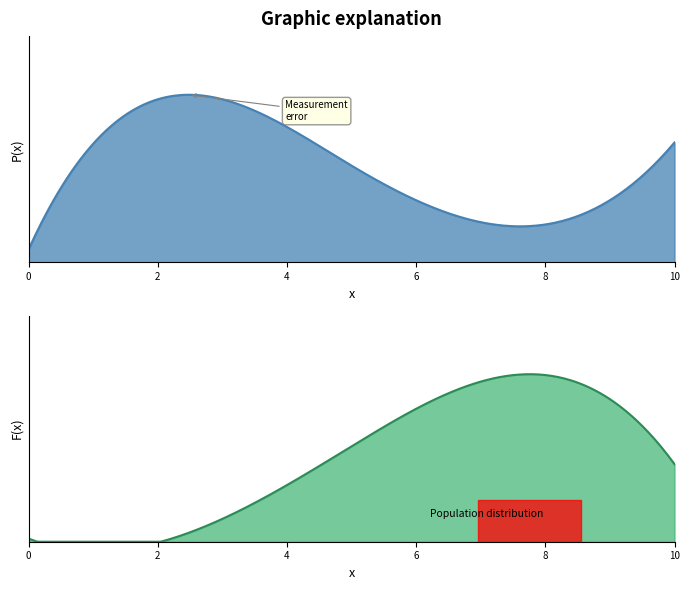

The value of Measurement error at Sometime is 0.4. True or false?

False